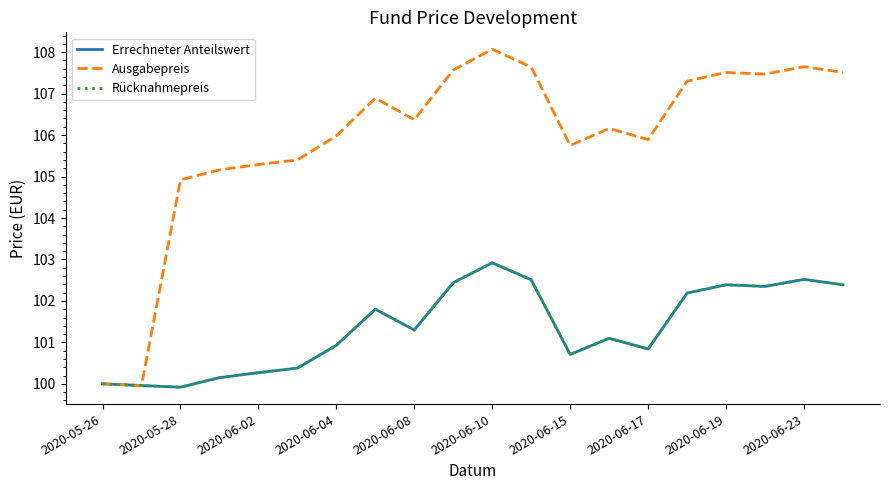

List the series in order of their peak value, highest first.

Ausgabepreis, Errechneter Anteilswert, Rücknahmepreis